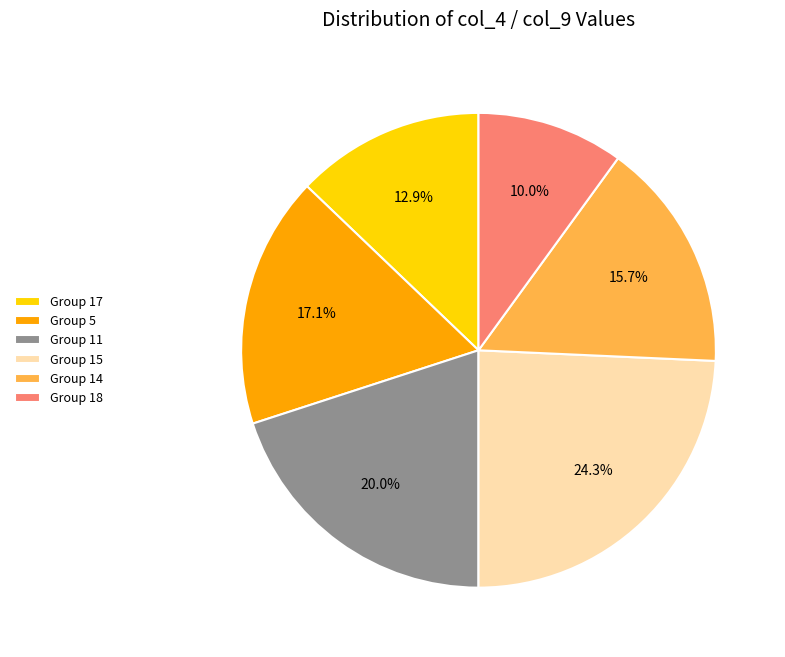

How many slices are in this pie chart?

6